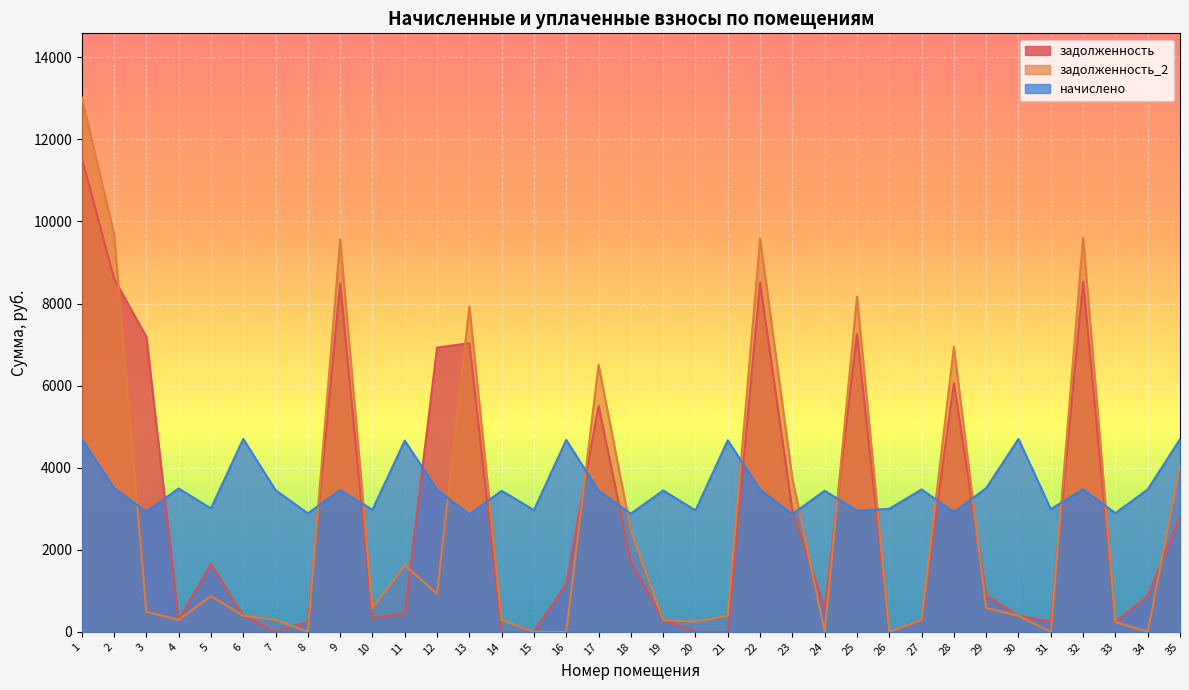

Where is the first local minimum for начислено?

3